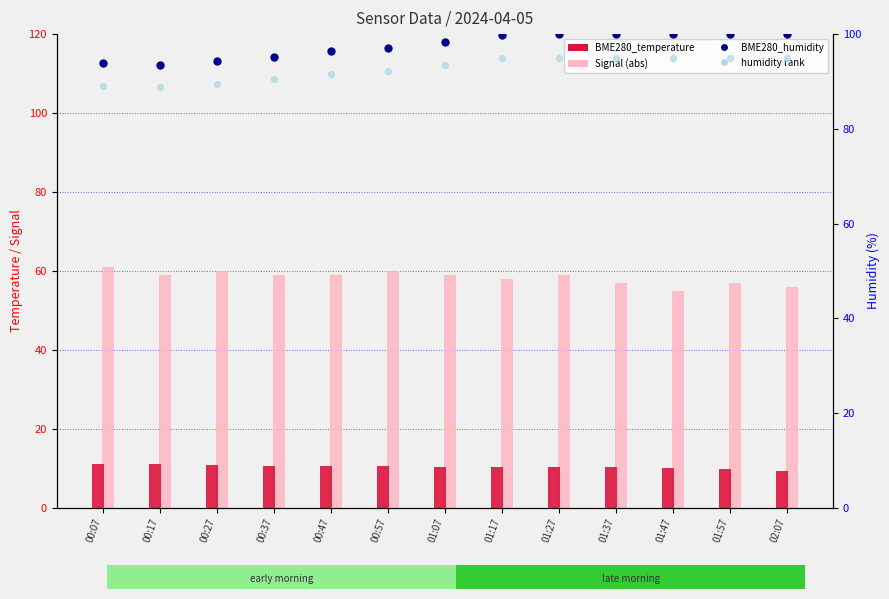

Is the value of BME280_temperature at 02:07 greater than the value of humidity rank at 00:17?

No